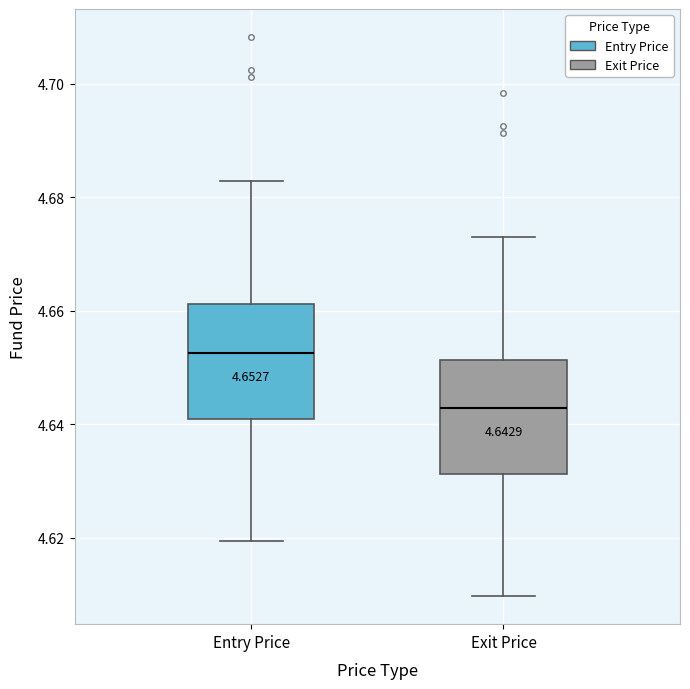

Which box has the lowest median line?

Exit Price